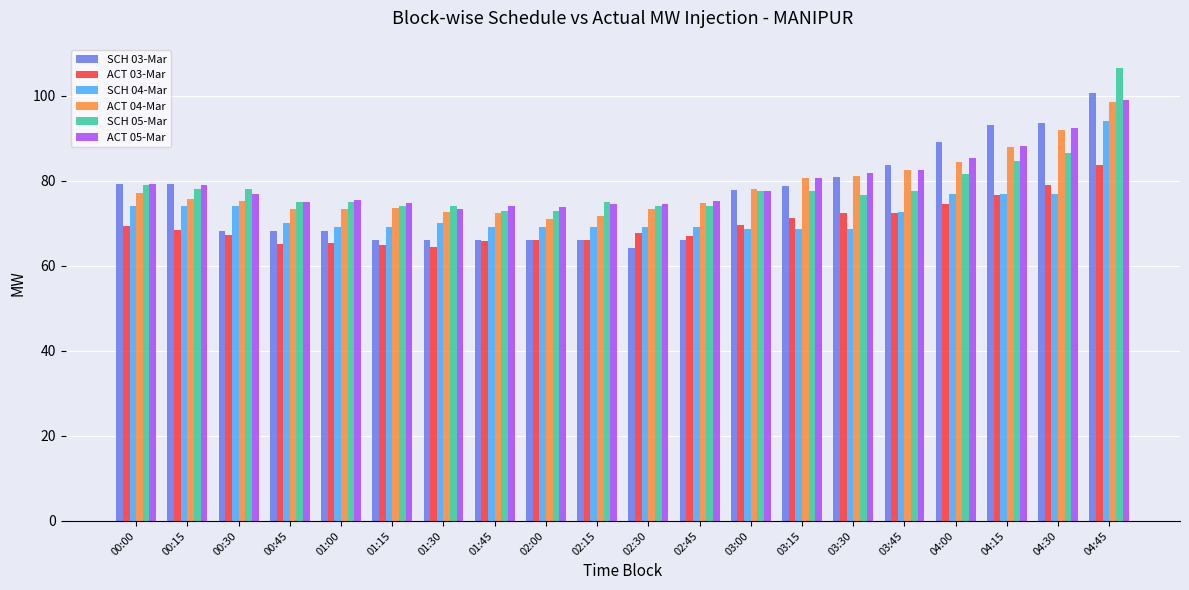

What is the difference between the ACT 04-Mar values at 01:45 and 03:15?

8.3